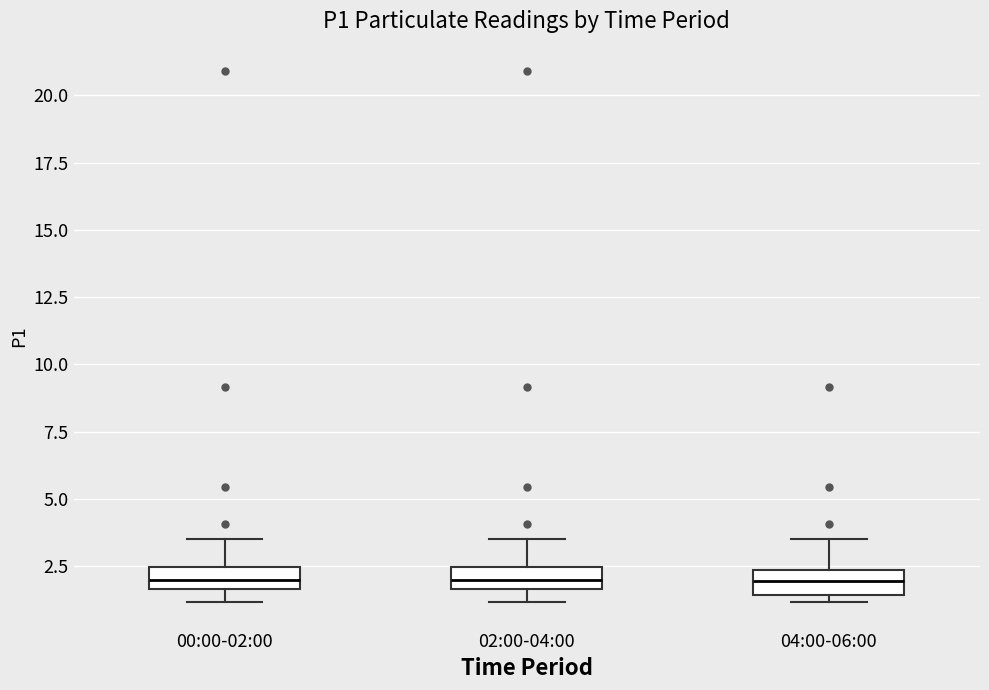

Reading left to right, transcribe this box plot: for each box, give where its median line is, the range the box spans, and where its two whiskers end, as read against the y-axis. The values are not printed on the chart, so give them approximately, as read against the axis.

00:00-02:00: median 2.0, box 1.5 to 2.5, whiskers 1.0 to 3.5
02:00-04:00: median 2.0, box 1.5 to 2.5, whiskers 1.0 to 3.5
04:00-06:00: median 2.0, box 1.5 to 2.5, whiskers 1.0 to 3.5